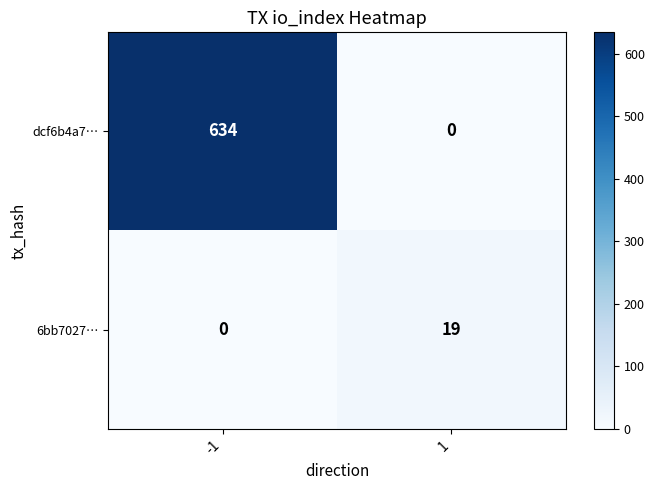

List the series in order of their overall mean, lowest first.

6bb7027…, dcf6b4a7…